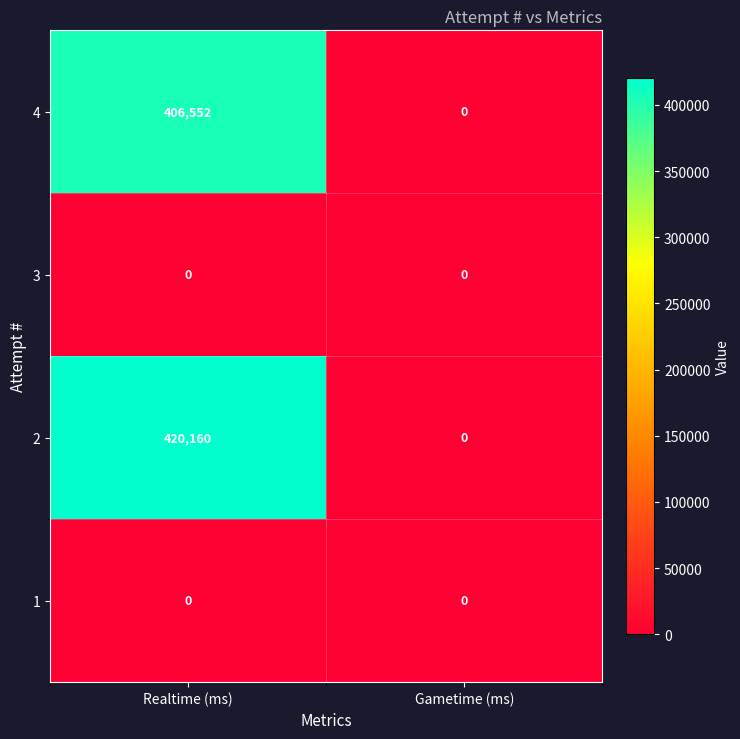

Which series changed the most between Realtime (ms) and Gametime (ms)?

2